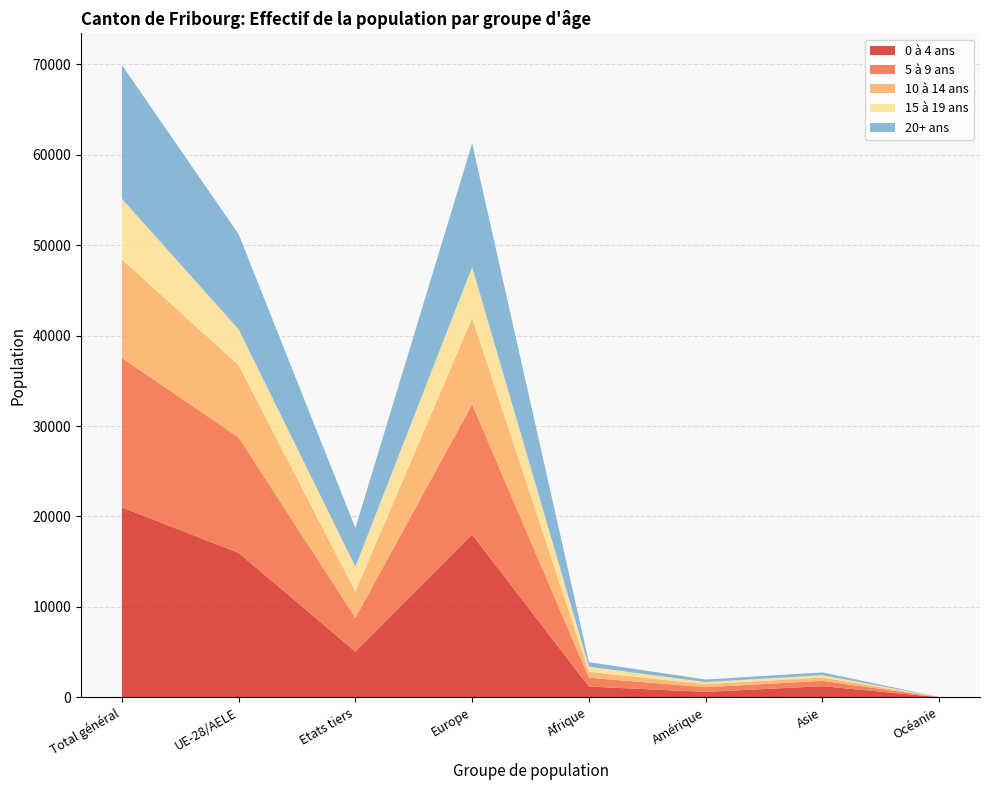

Reading left to right, extract all data points from this chart.

0 à 4 ans: 21014	15963	5051	17993	1181	593	1226	12
5 à 9 ans: 16509	12775	3734	14403	978	517	592	7
10 à 14 ans: 10907	7999	2908	9547	650	333	364	6
15 à 19 ans: 6718	3964	2754	5643	570	237	259	6
20+ ans: 14796	10516	4280	13690	506	286	308	5